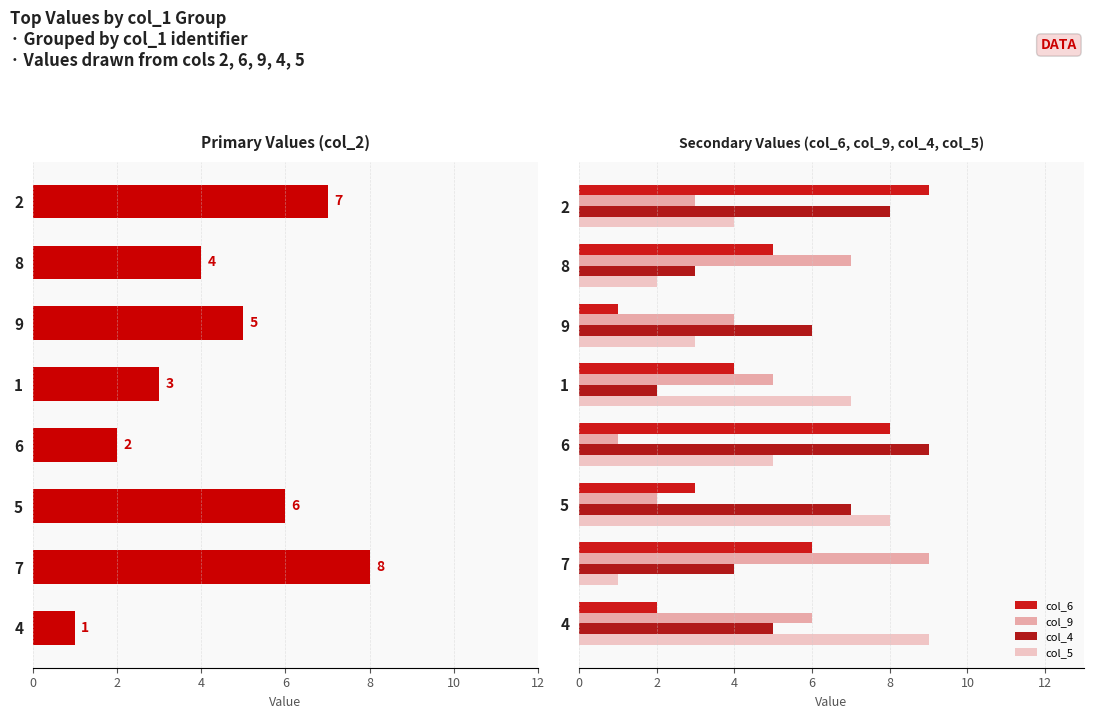

What is the spread (max minus min) of values at 4?

8